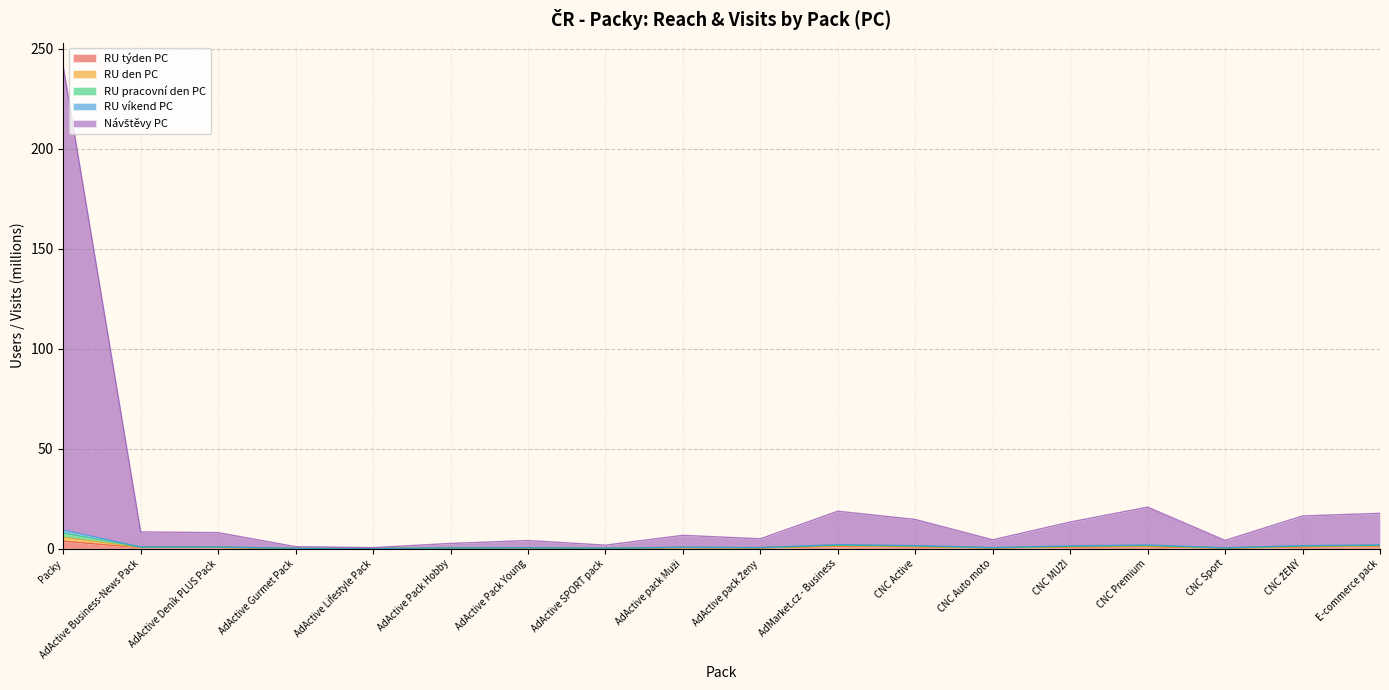

Which has a higher value, AdActive Pack Hobby or CNC Sport?

CNC Sport